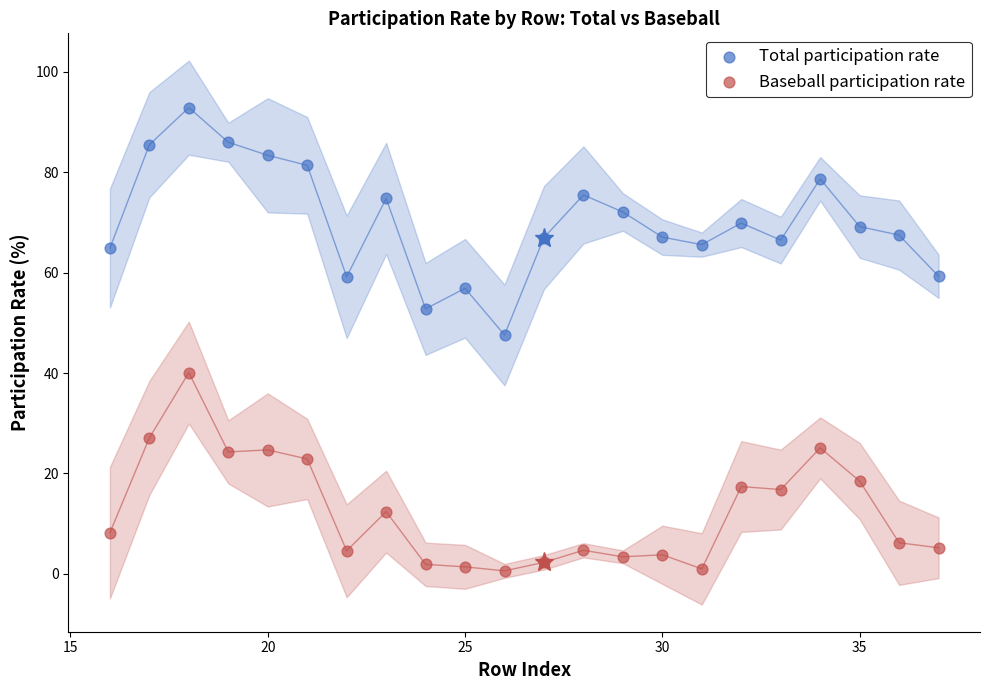

Which series has the largest Y range (max minus min)?

Total participation rate